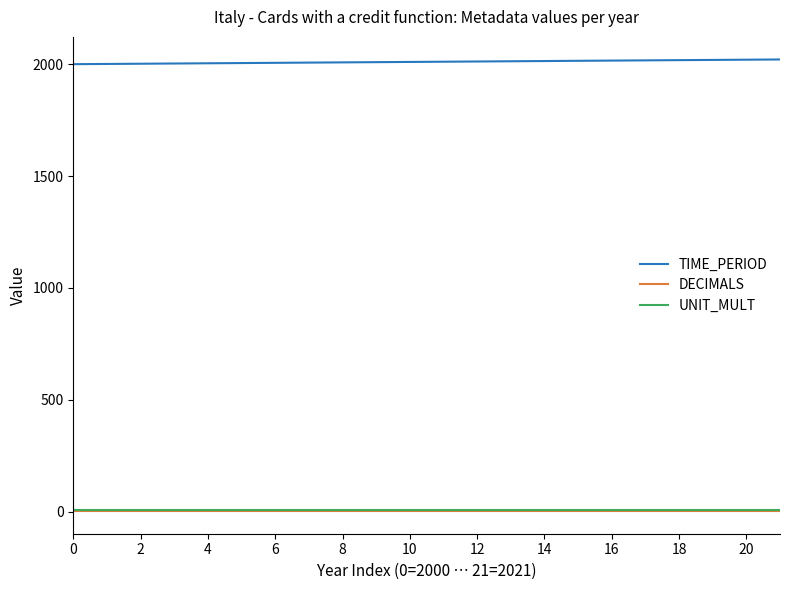

Which series has the largest total across all categories?

TIME_PERIOD